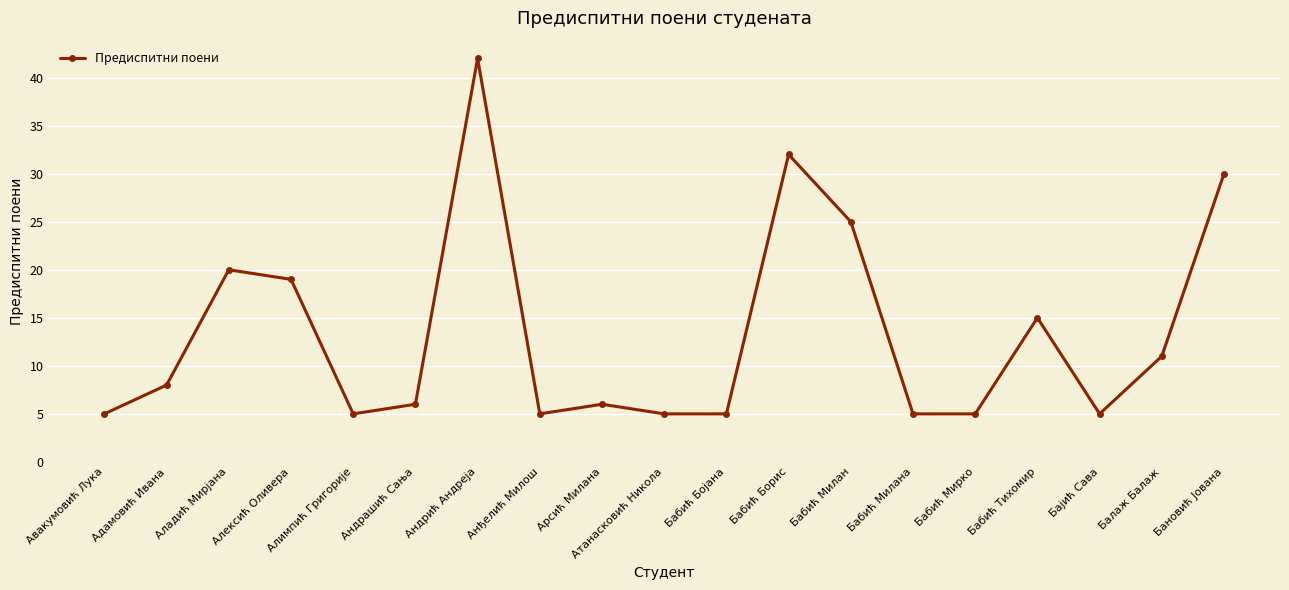

Reading left to right, extract all data points from this chart.

5	8	20	19	5	6	42	5	6	5	5	32	25	5	5	15	5	11	30